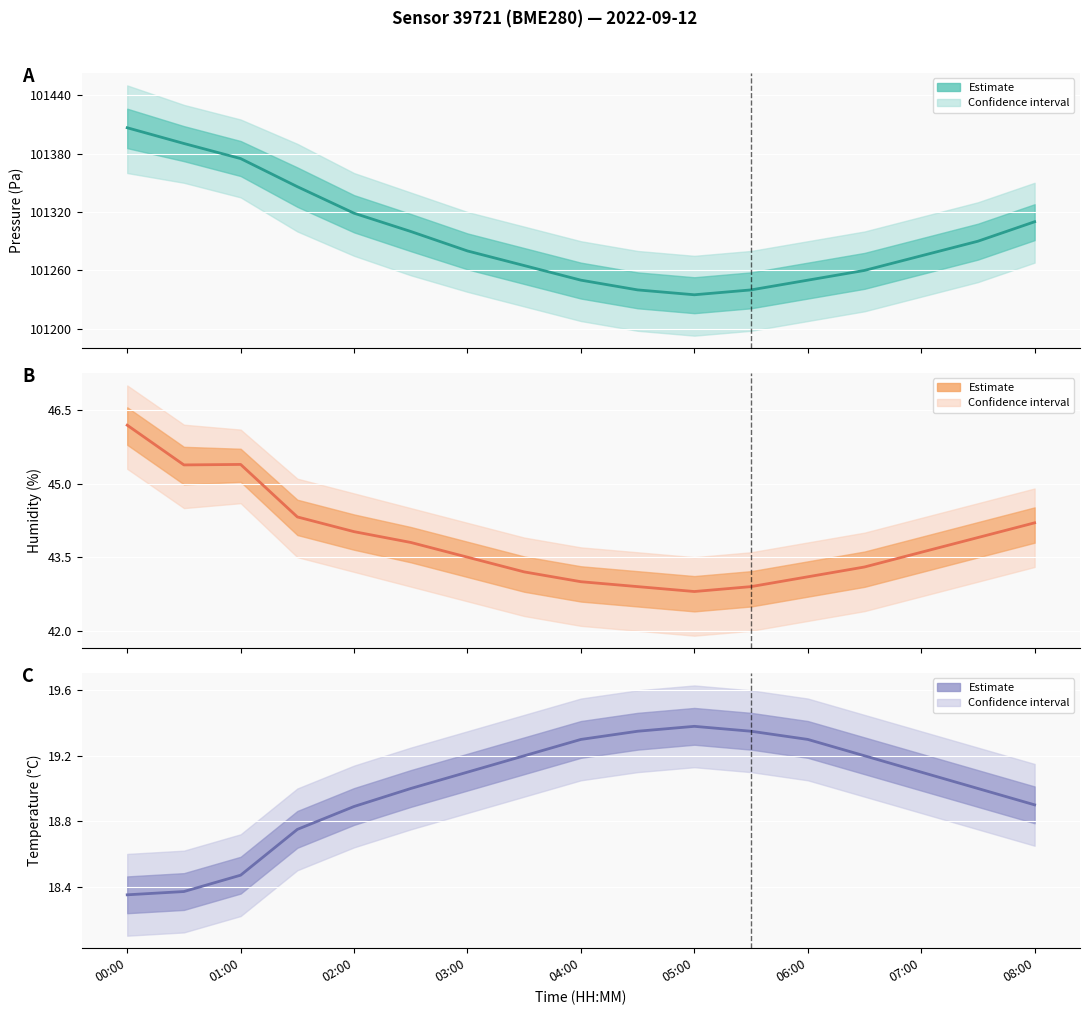

What is the difference between the temperature values at 14 and 11?

0.2